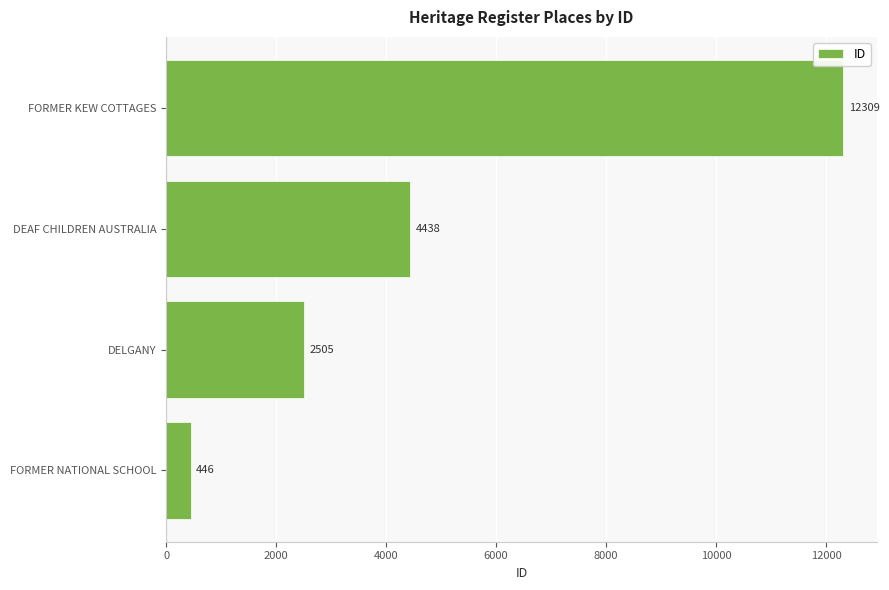

Reading top to bottom, extract all data points from this chart.

FORMER KEW COTTAGES=12309	DEAF CHILDREN AUSTRALIA=4438	DELGANY=2505	FORMER NATIONAL SCHOOL=446